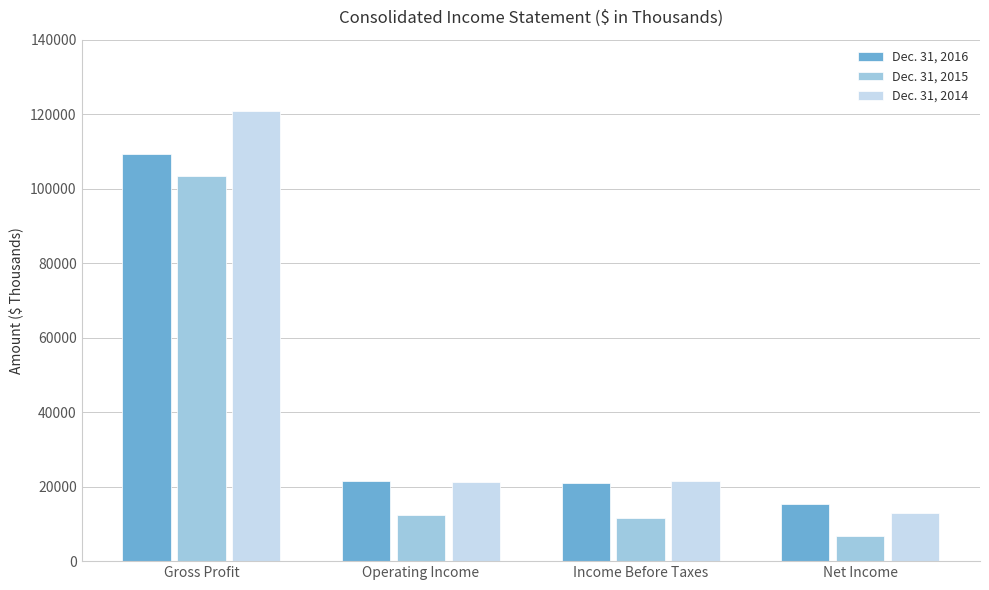

What is the sum of all Dec. 31, 2015 values?

134182